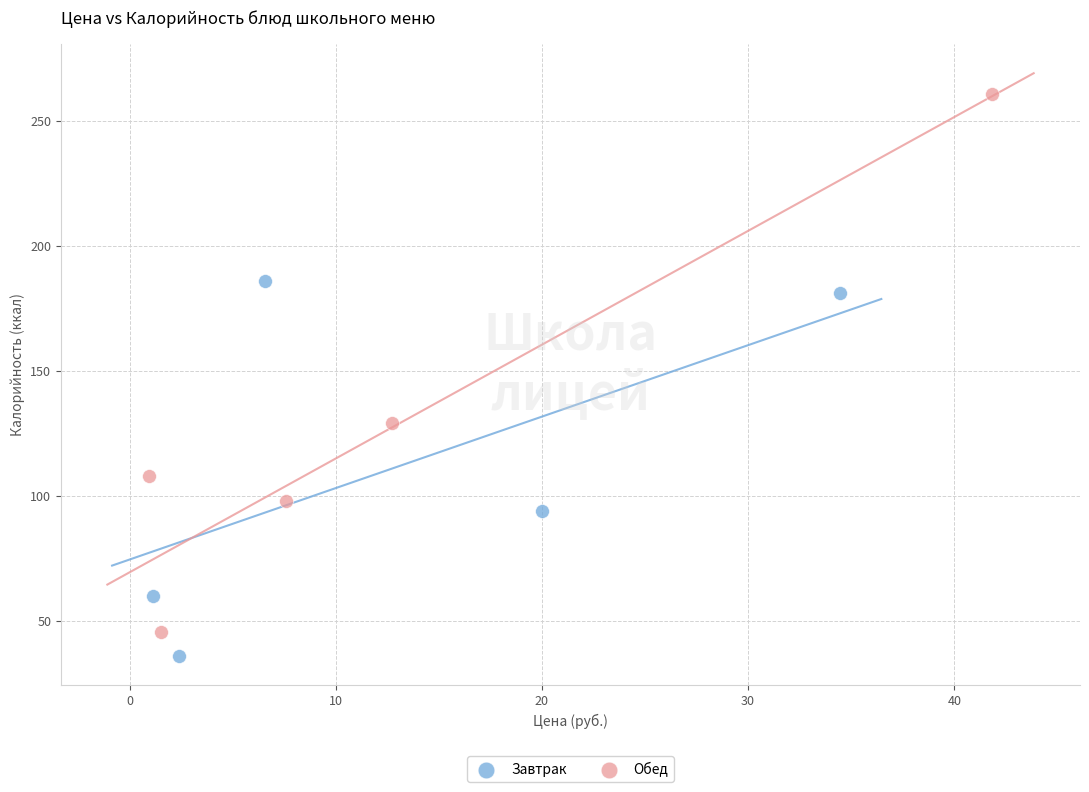

Which series contains the highest Y value?

Обед